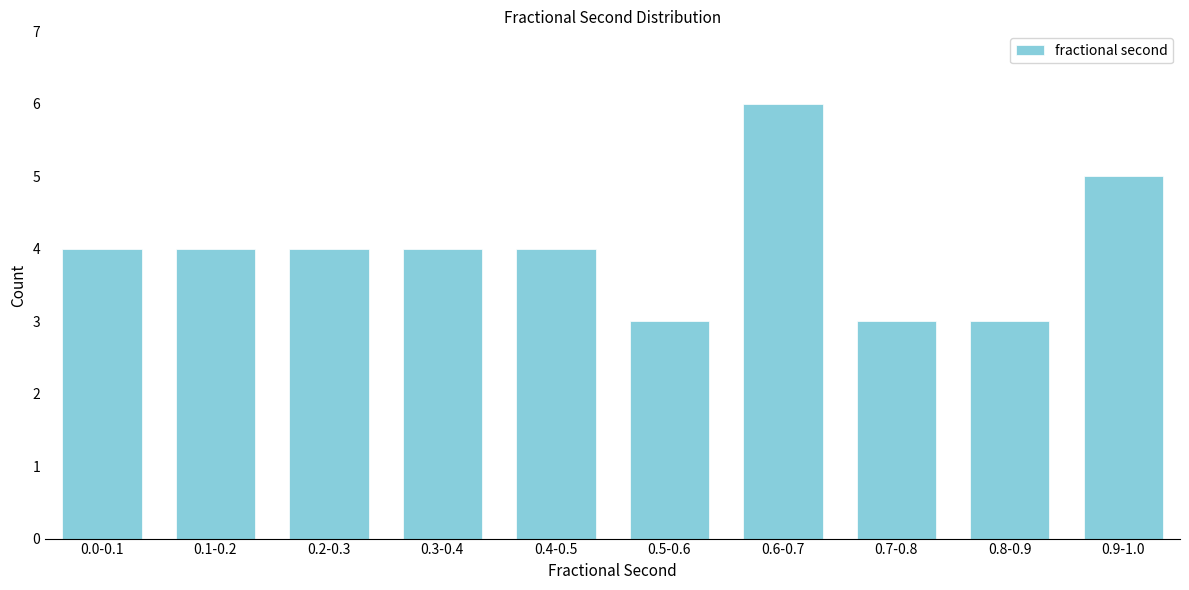

Reading left to right, transcribe all the data shown in this chart.

0.0-0.1=4	0.1-0.2=4	0.2-0.3=4	0.3-0.4=4	0.4-0.5=4	0.5-0.6=3	0.6-0.7=6	0.7-0.8=3	0.8-0.9=3	0.9-1.0=5